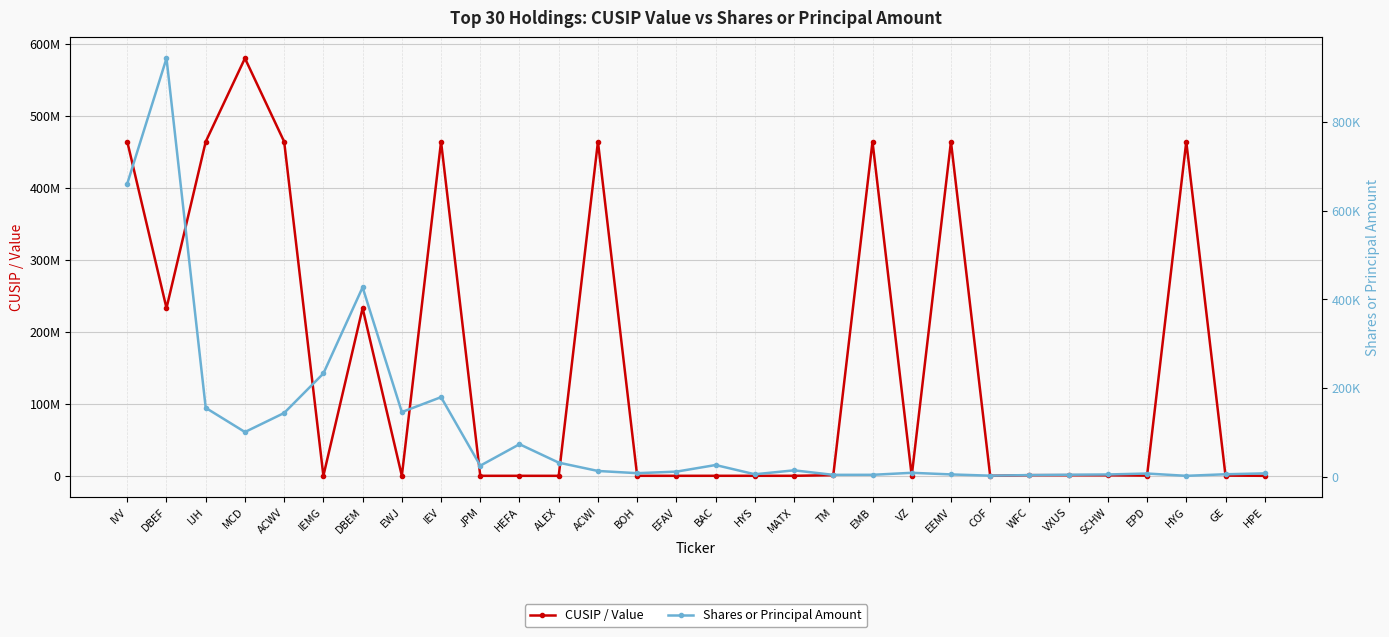

At BOH, list the series in order from smallest to largest.

Shares or Principal Amount, CUSIP / Value